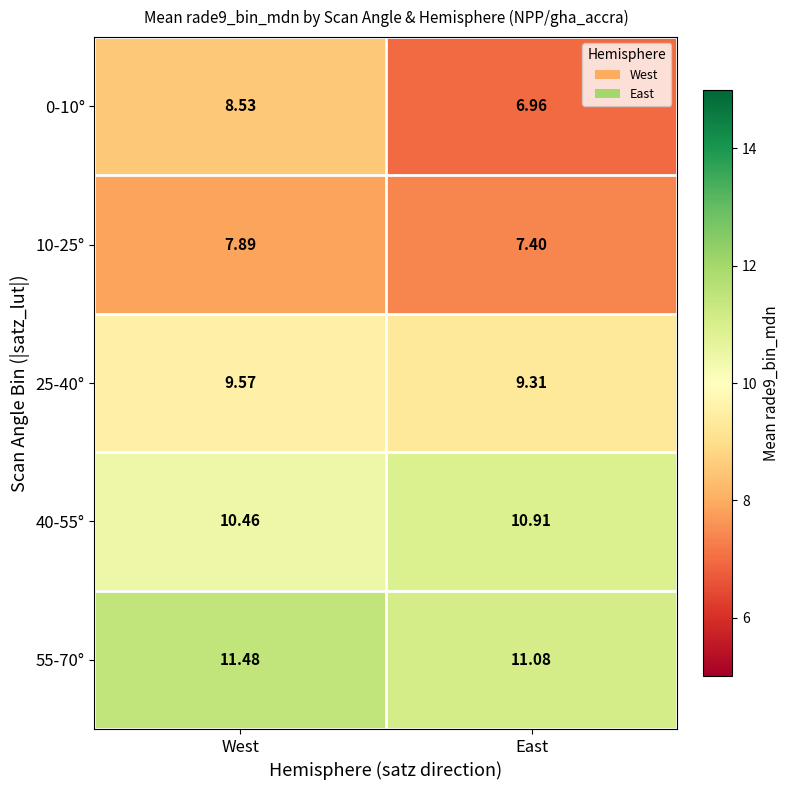

Which category has the lowest value in the 0-10° series?

East